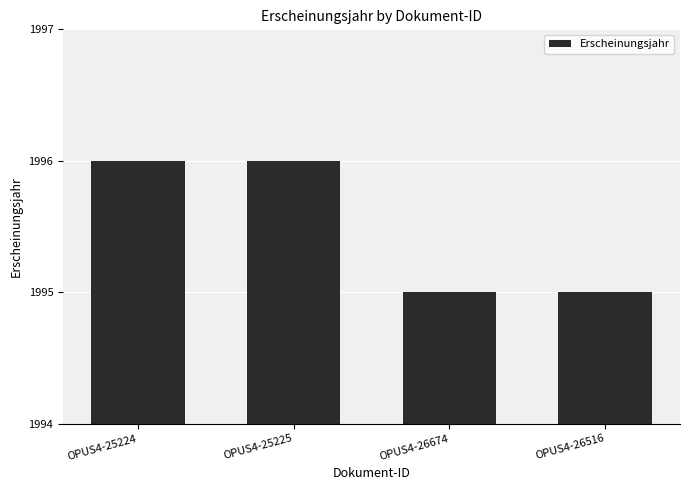

What is the label of the 4th bar from the left?

OPUS4-26516